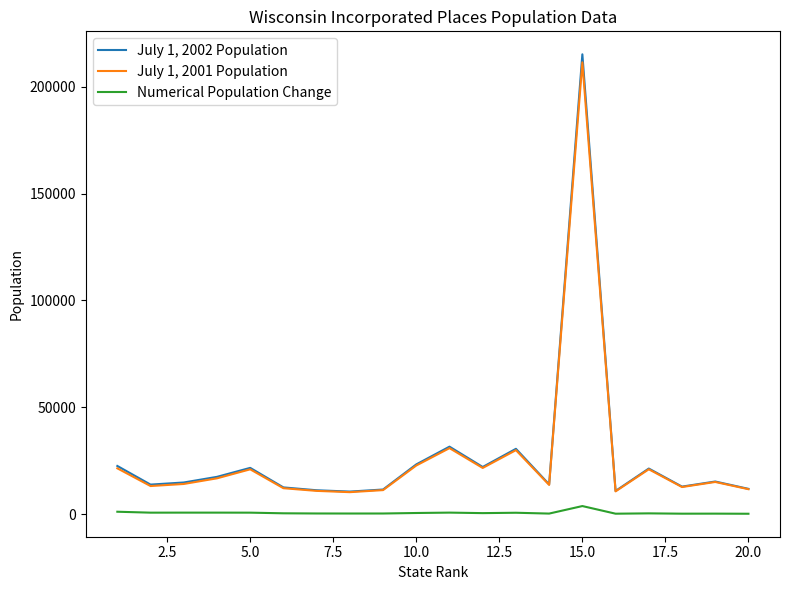

Which series has the largest range (max minus min)?

July 1, 2002 Population